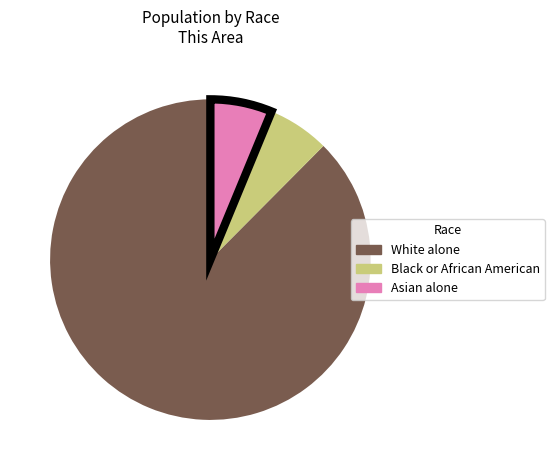

Is there a majority slice in this chart?

Yes